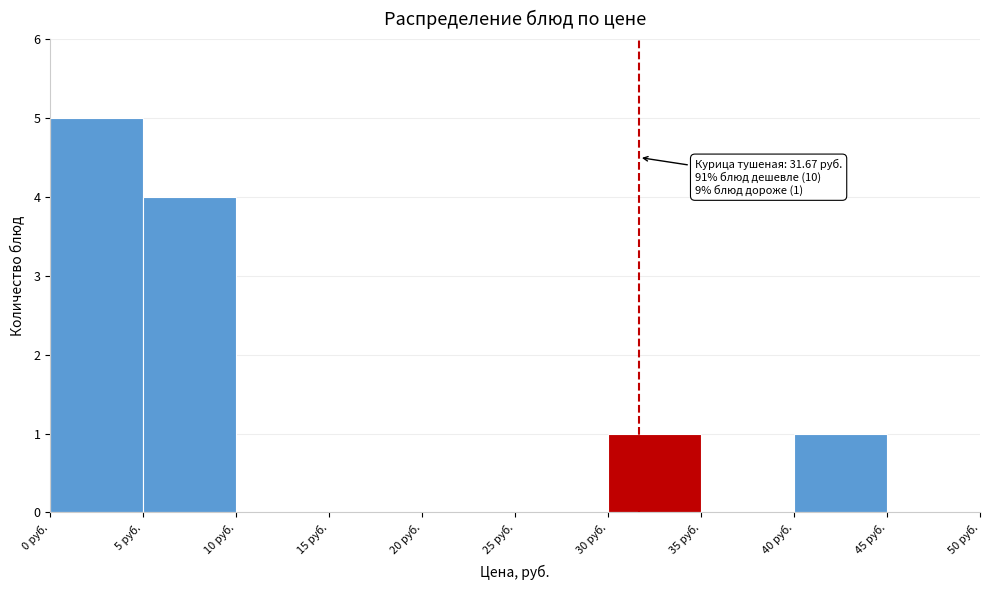

Which range on the x-axis has the tallest bar?

0 to 5